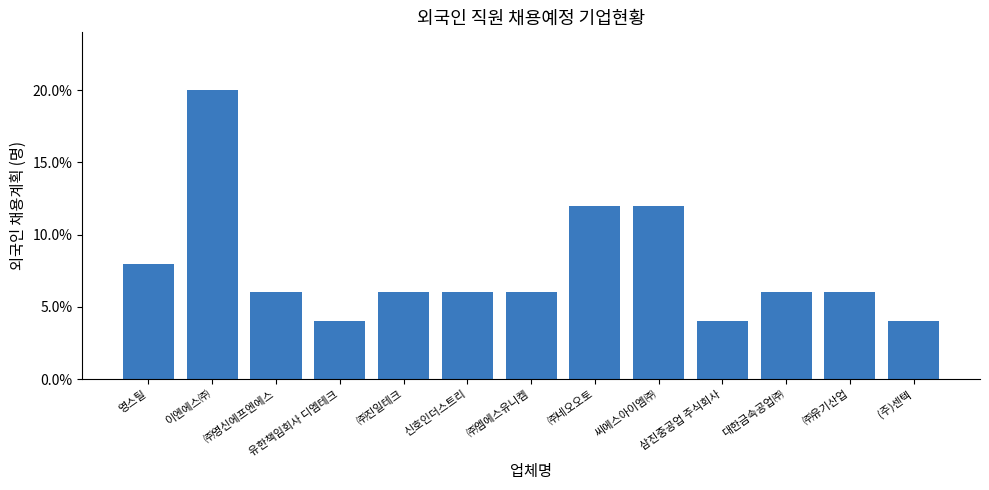

Reading left to right, extract all data points from this chart.

영스틸=0.1	이엔에스㈜=0.2	㈜영신에프엔에스=0.1	유한책임회사 디엠테크=0.0	㈜진일테크=0.1	신호인더스트리=0.1	㈜엠에스유니켐=0.1	㈜네오오토=0.1	씨에스아이엠㈜=0.1	삼진중공업 주식회사=0.0	대한금속공업㈜=0.1	㈜유기산업=0.1	(주)센텍=0.0